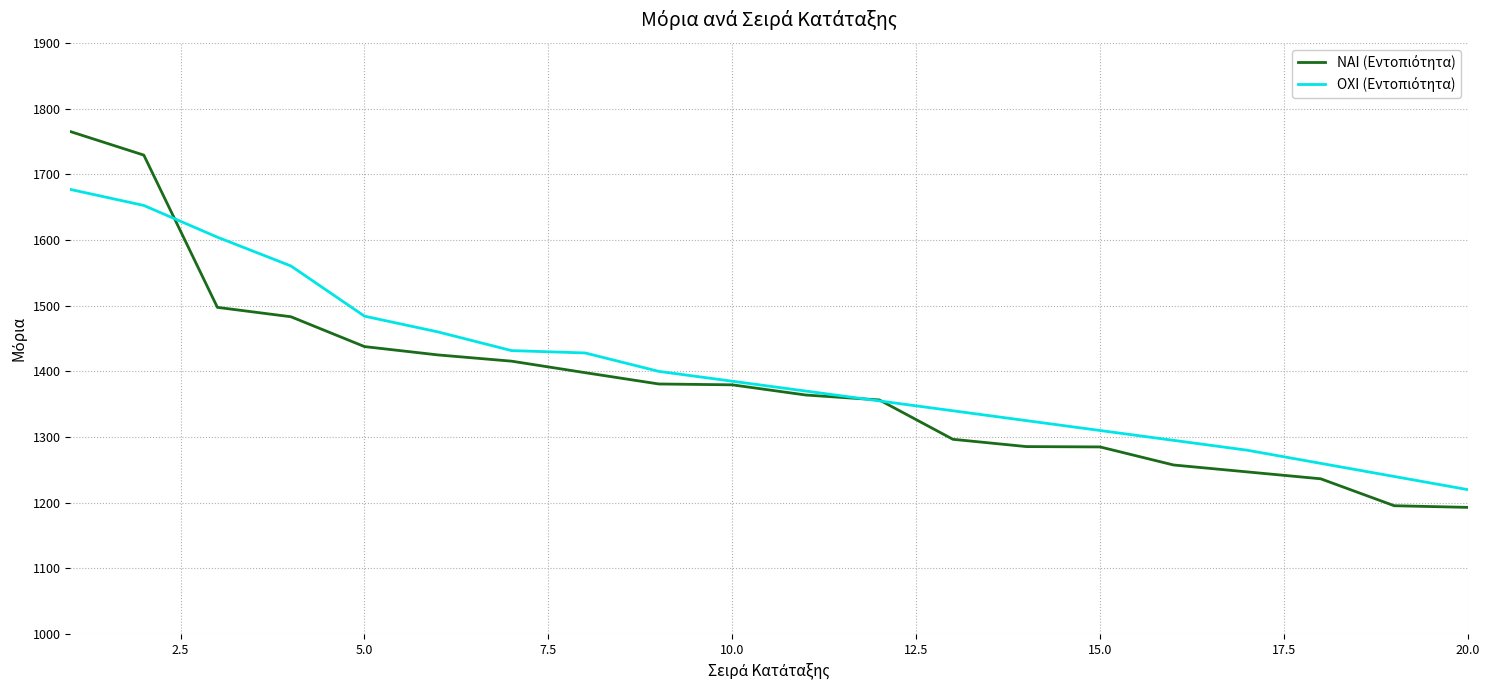

What is the maximum value shown in the chart?

1765.0